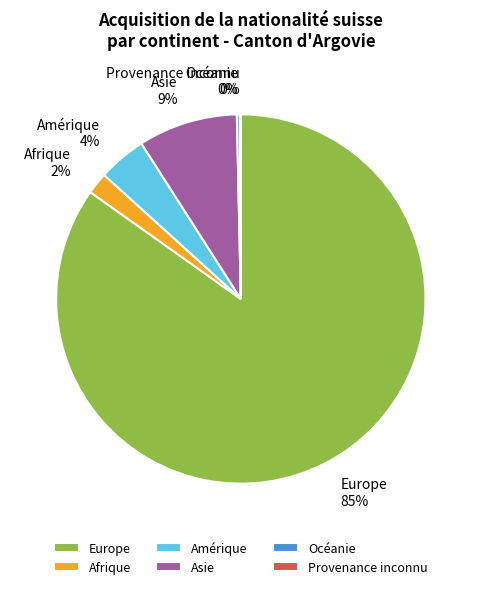

To the nearest percent, what is the average slice percentage?

17%